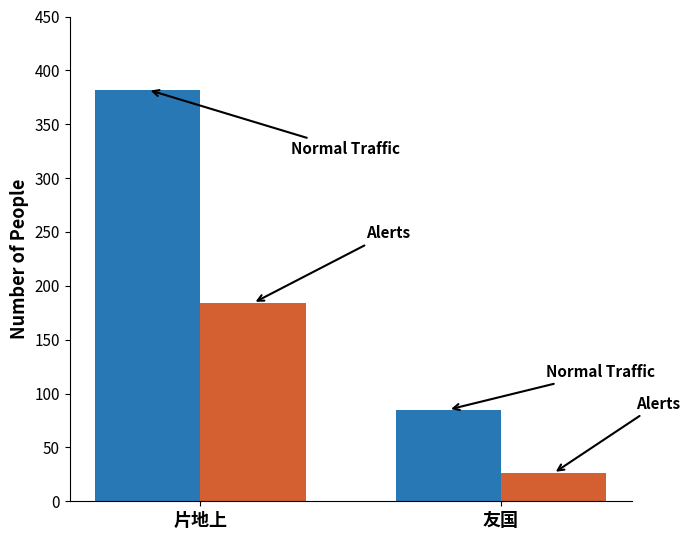

Which category has the highest value across all series?

片地上